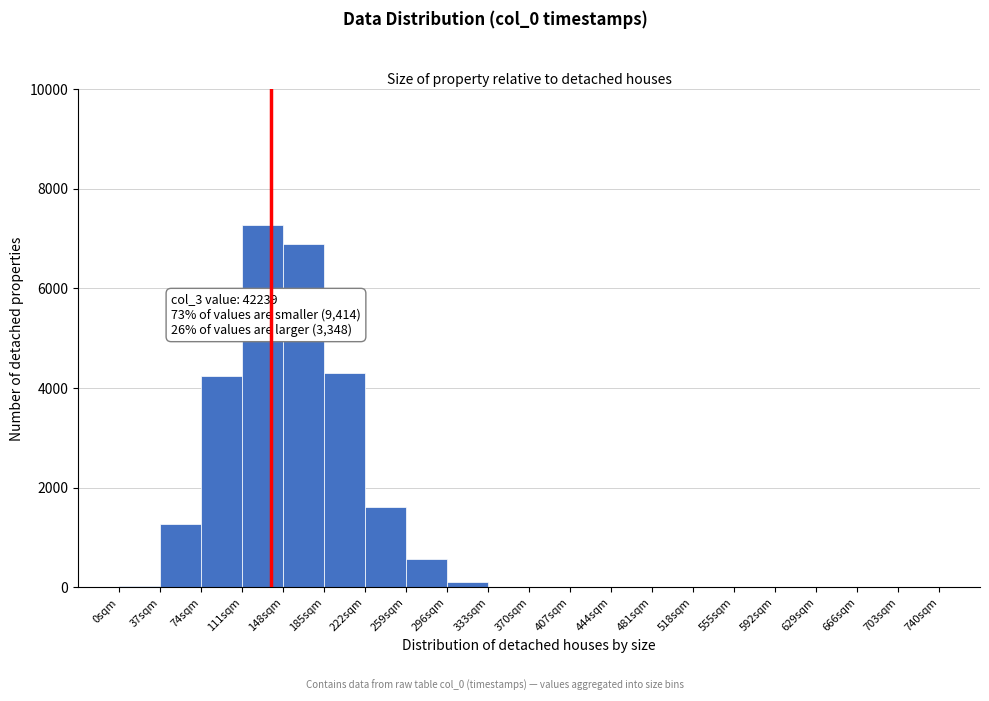

Over which range of the x-axis is the bar tallest?

111 to 148